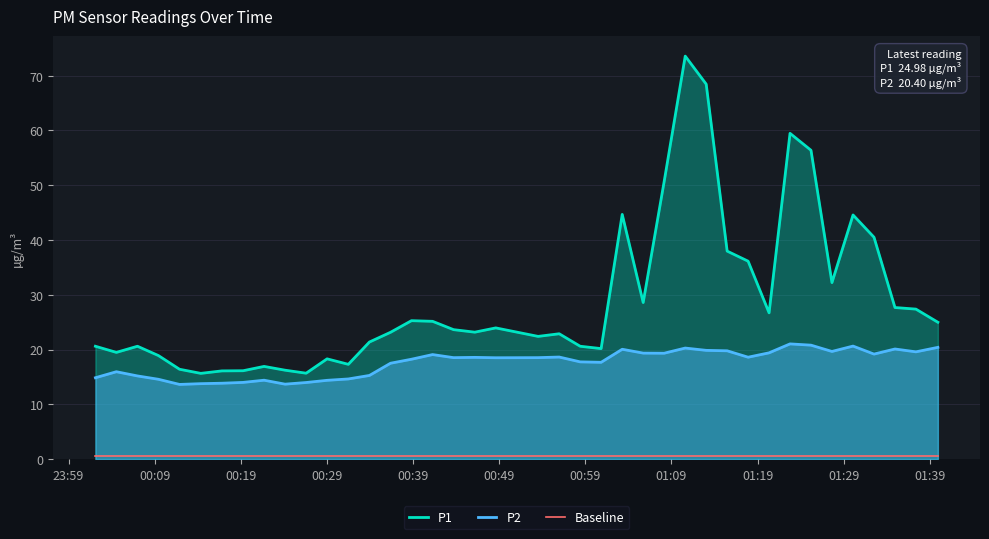

In P2, how many points are lower than both neighbors (excluding endpoints)?

10